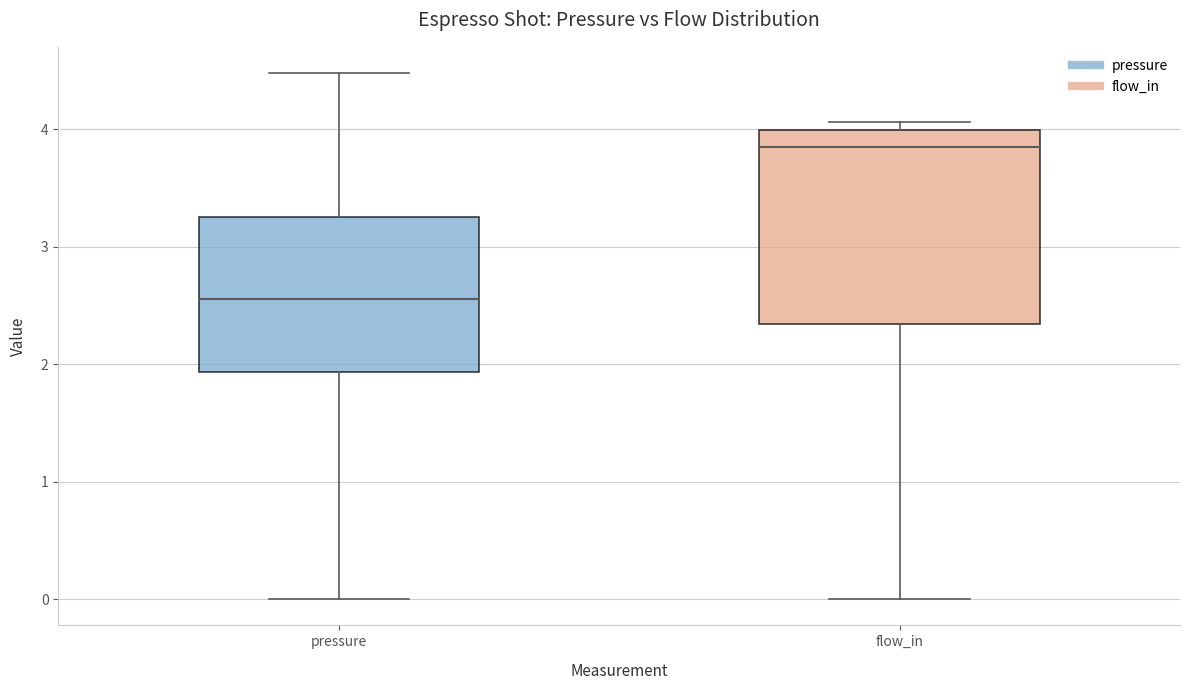

Where does the lower whisker of the box for flow_in end on the y-axis? The values are not printed on the chart, so give them approximately, as read against the axis.

0.0